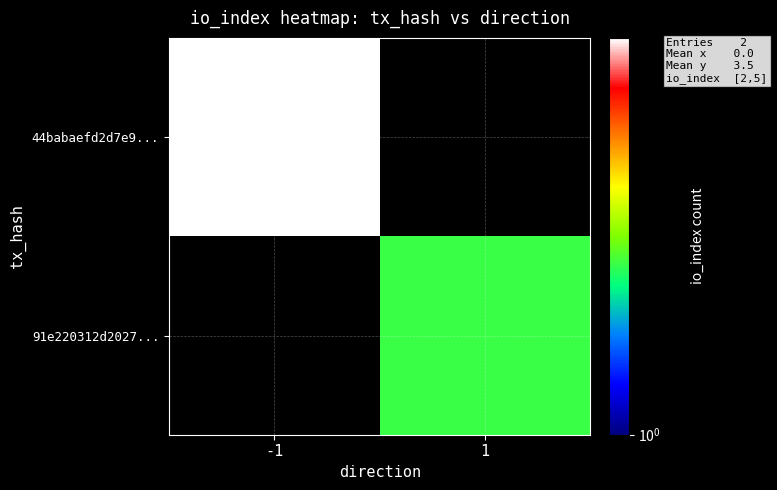

How many series are shown in this chart?

2